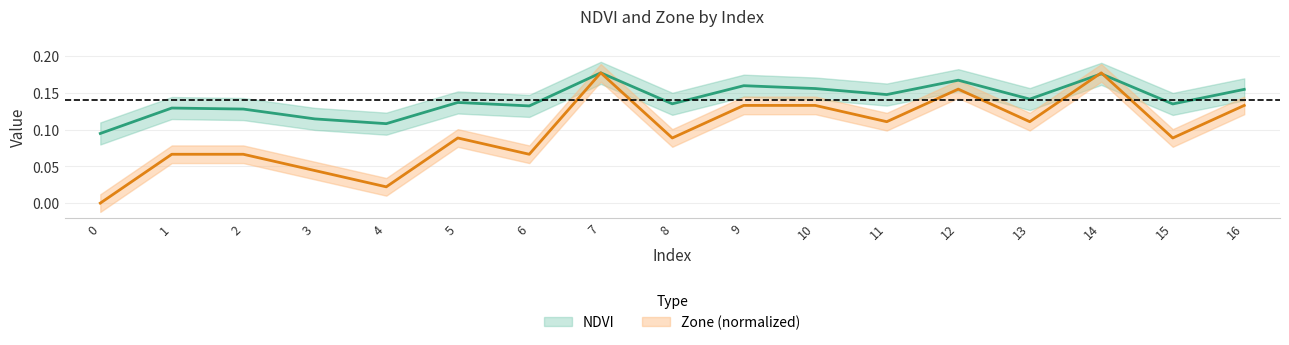

List the series in order of their peak value, highest first.

NDVI, Zone